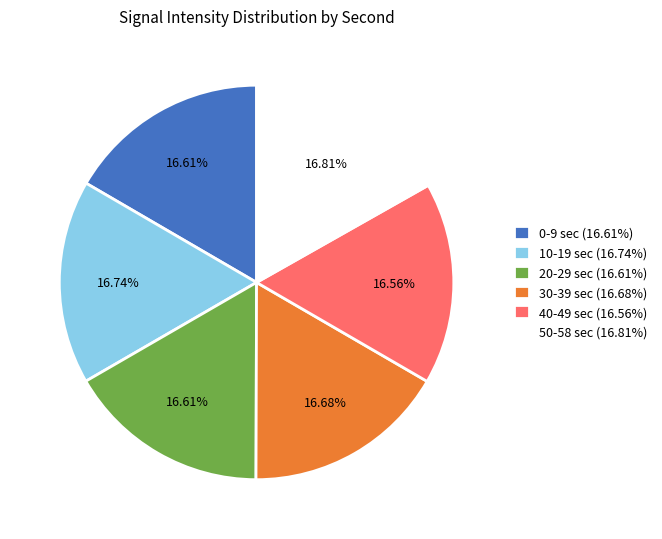

Is the sum of 10-19 sec (16.74%) and 40-49 sec (16.56%) greater than half?

No